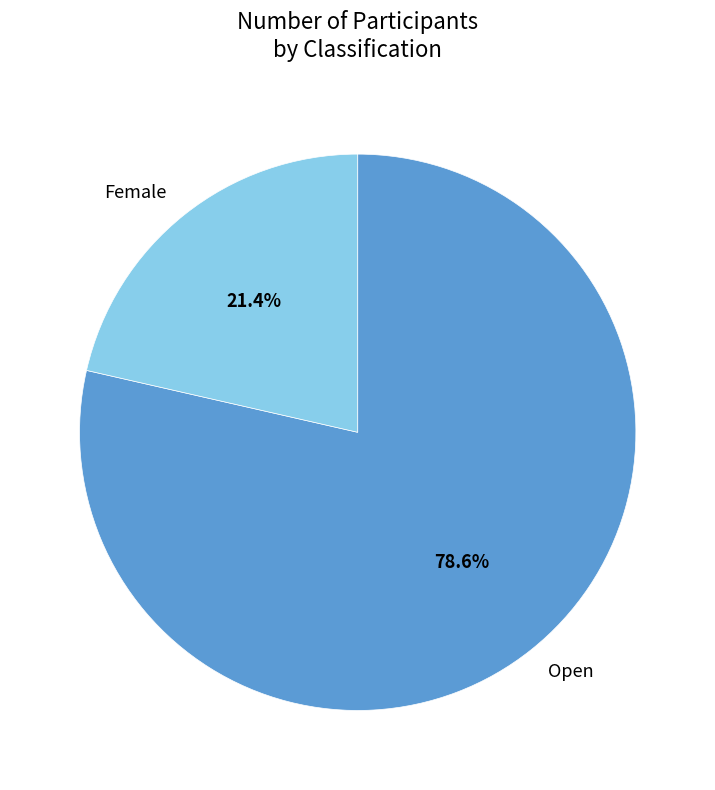

How many segments does this pie chart have?

2